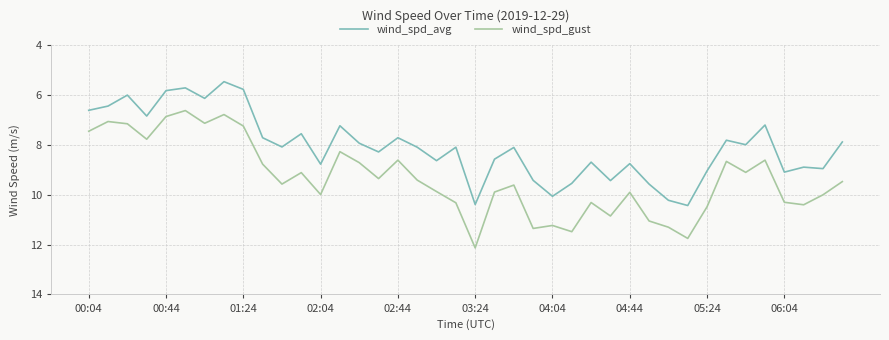

List the series in order of their overall mean, highest first.

wind_spd_gust, wind_spd_avg